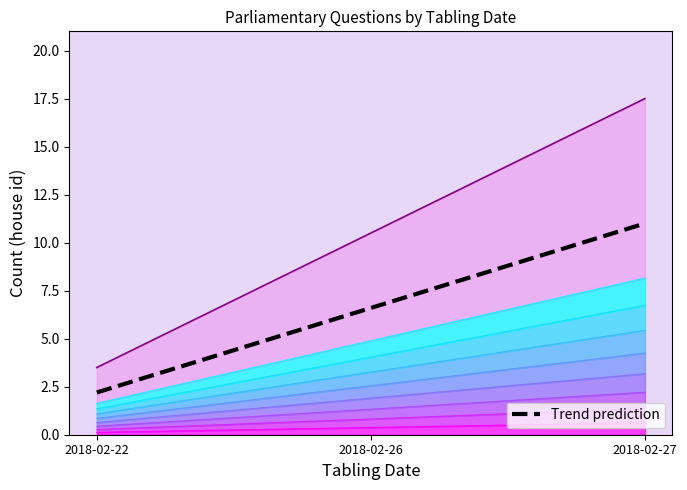

What is the sum of the values at 2018-02-27 and 2018-02-26?

17.6